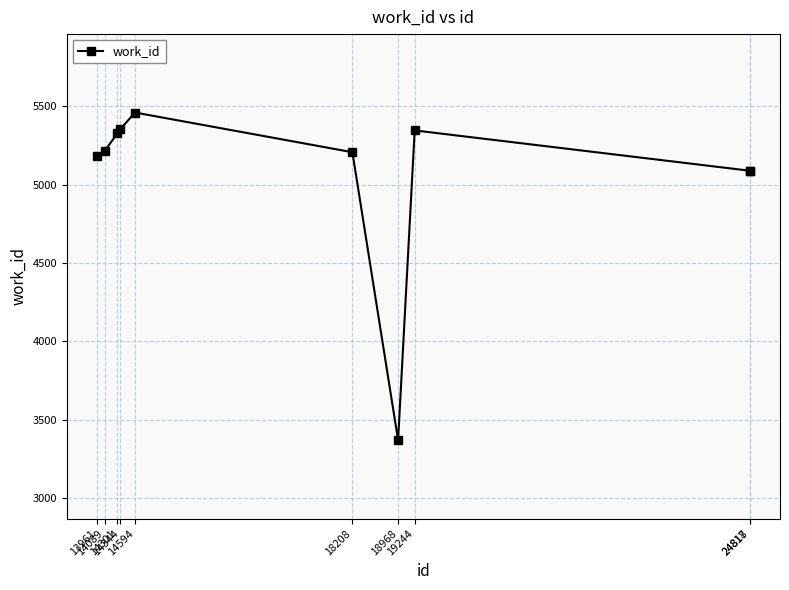

What is the greatest value displayed?

5459